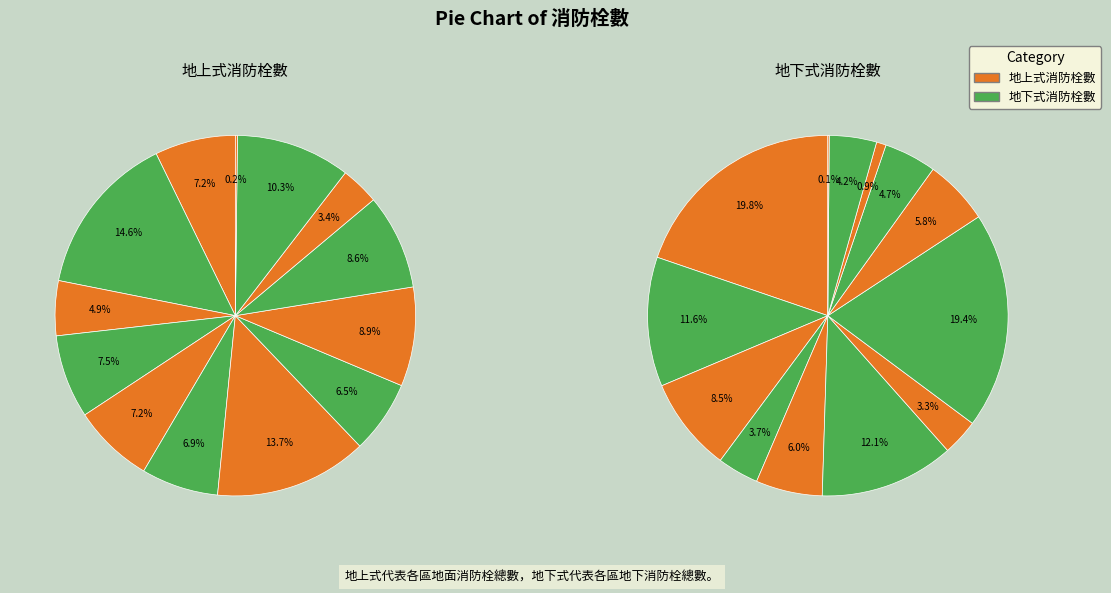

Which series has the largest range (max minus min)?

地上式消防栓數